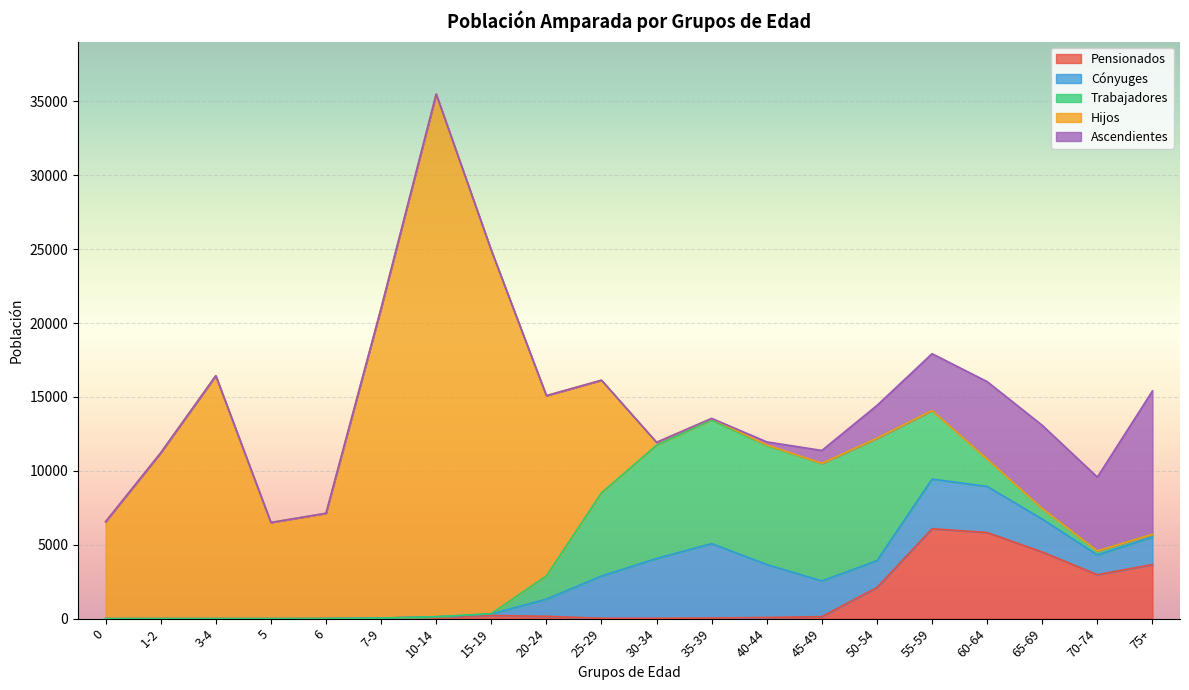

How many lines are shown in the chart?

5